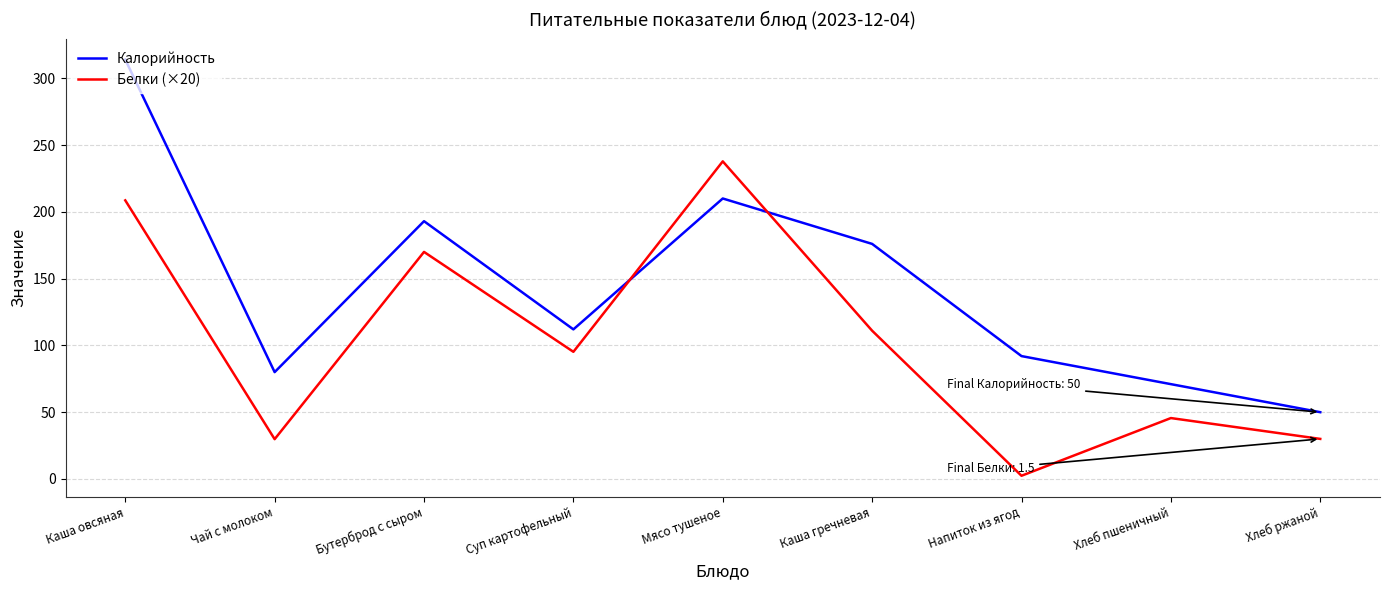

What is the total value across all series at Мясо тушеное?

447.8